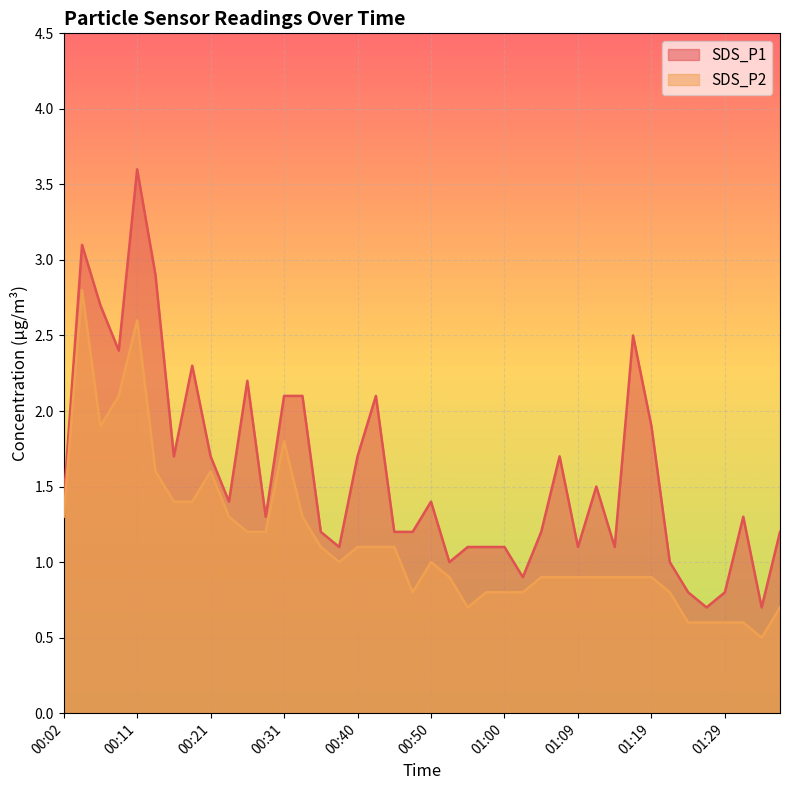

The value of SDS_P2 at 01:07 is 1.4. True or false?

False